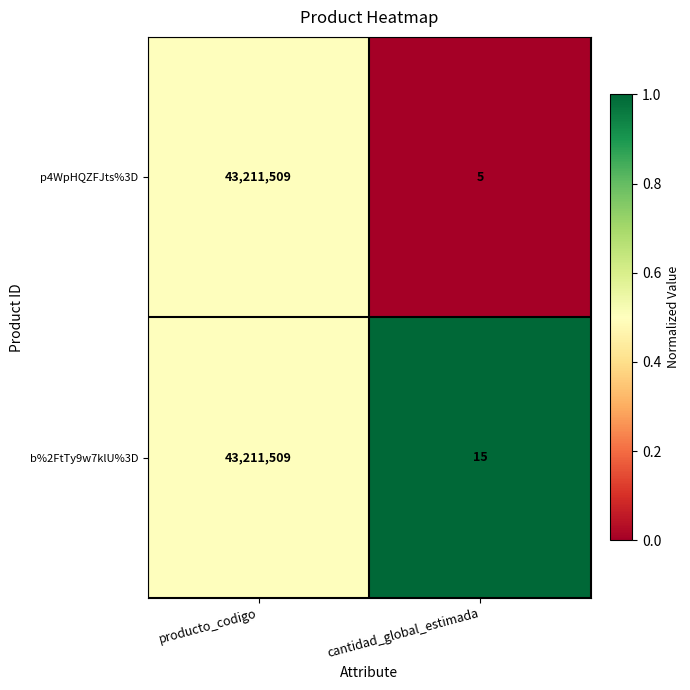

List the series in order of their overall mean, highest first.

b%2FtTy9w7klU%3D, p4WpHQZFJts%3D